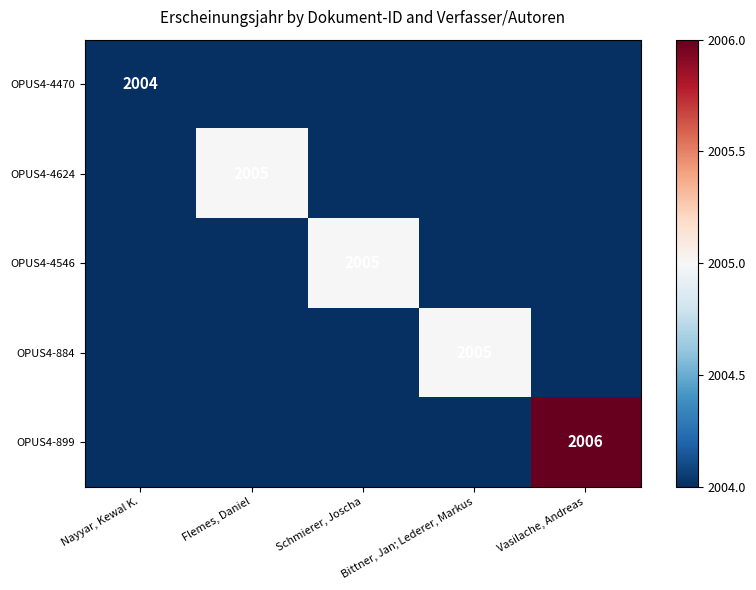

Count the number of categories in the chart.

5